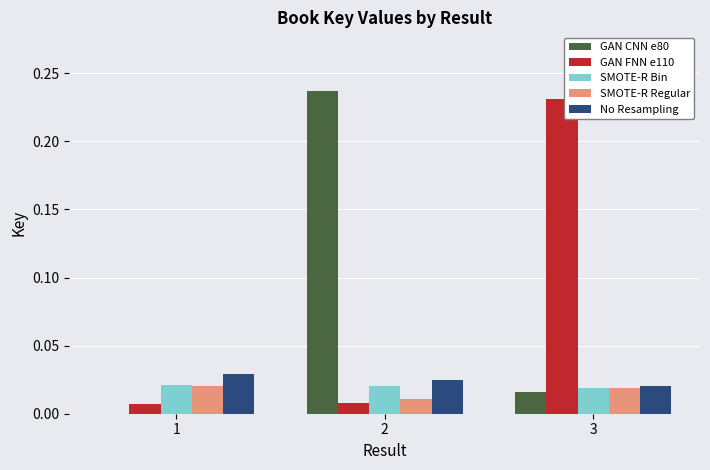

Between 1 and 2, which series saw the biggest shift?

GAN CNN e80